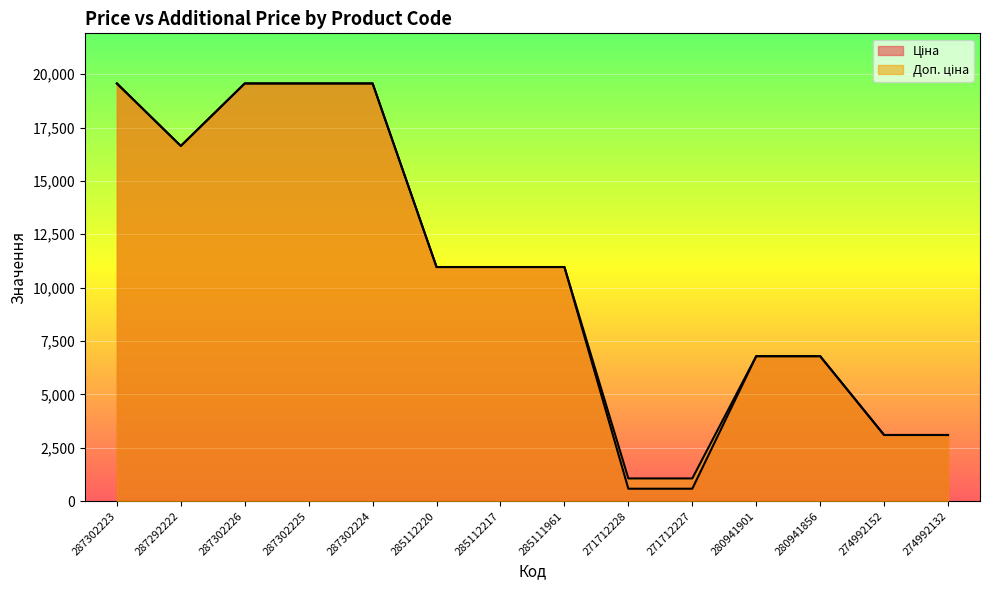

What position from the left is 287292222?

2